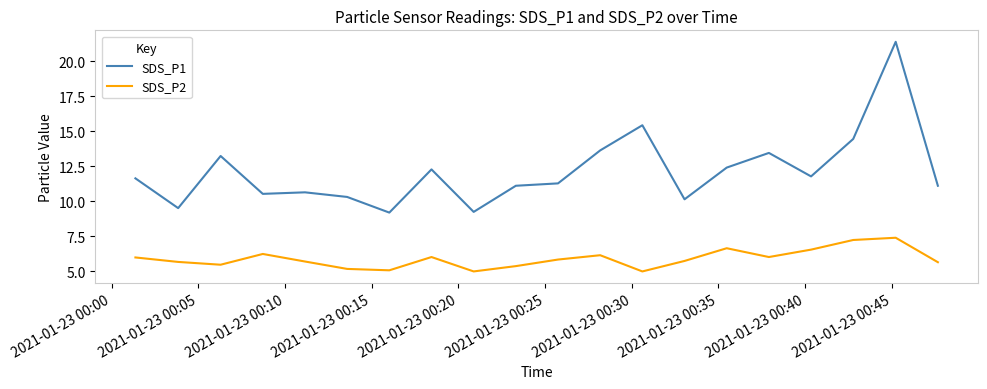

Which series has the widest spread of values?

SDS_P1